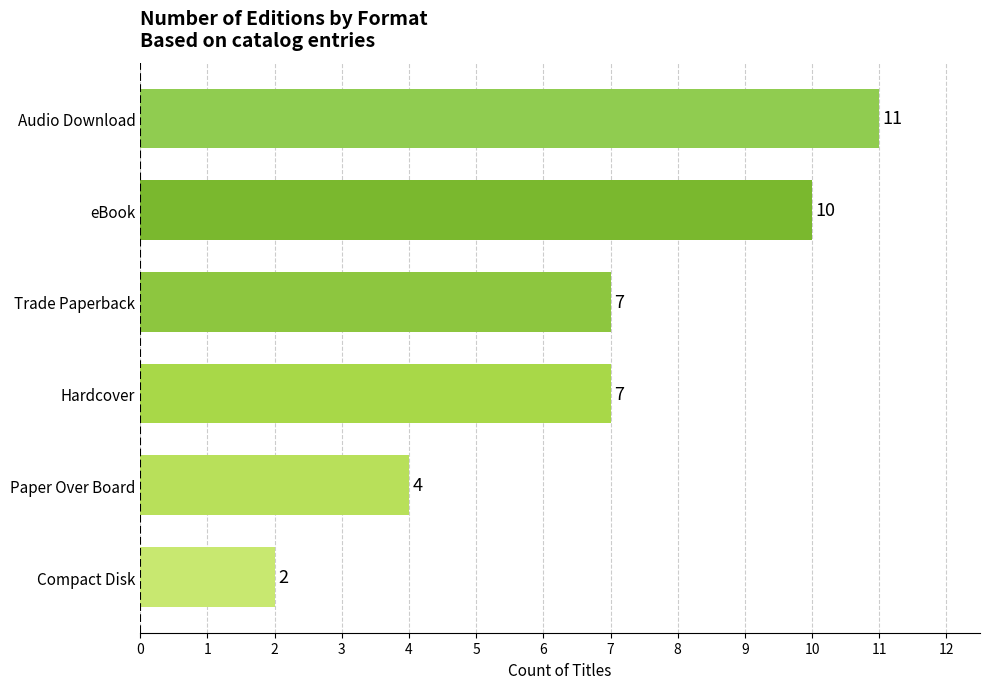

Count the values in the range 4 to 10.

4